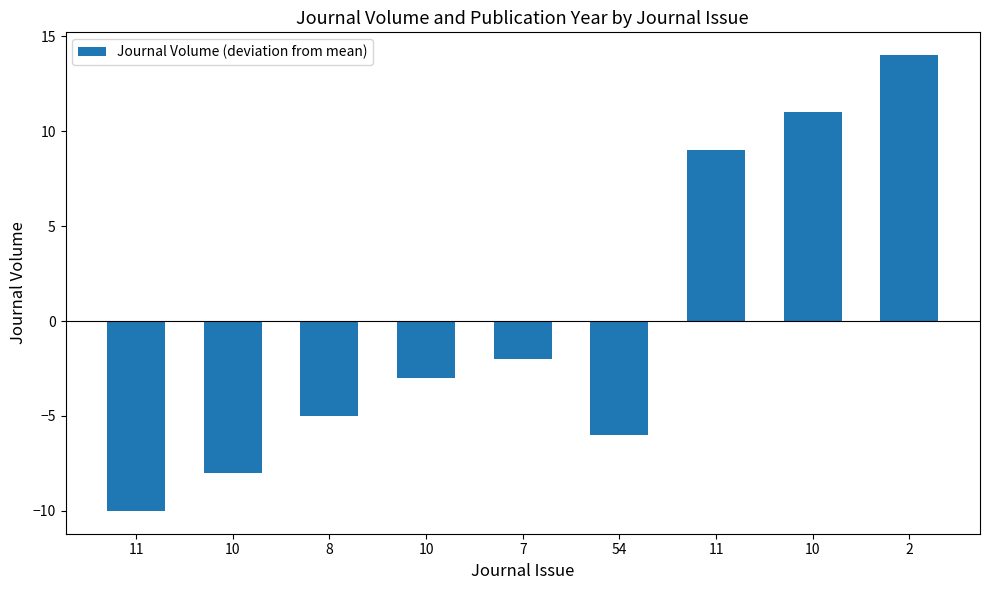

The chart shows a value of -2 at 10. True or false?

False